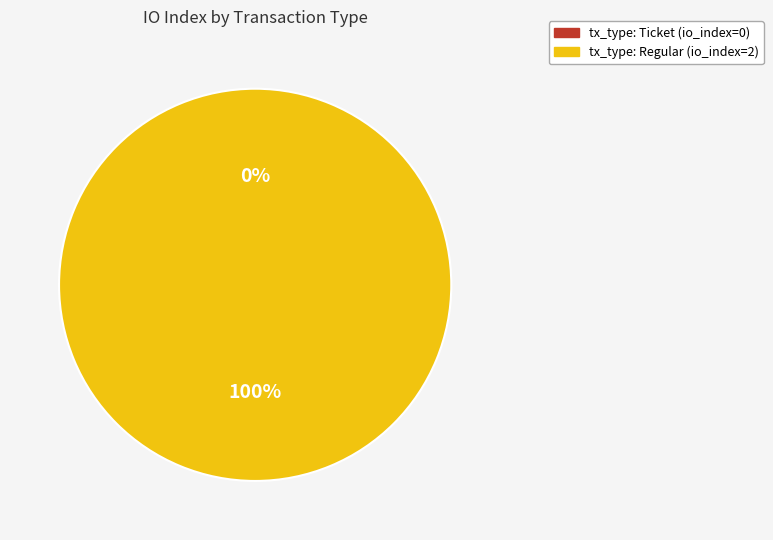

Which has a higher value, tx_type: Ticket (io_index=0) or tx_type: Regular (io_index=2)?

tx_type: Regular (io_index=2)